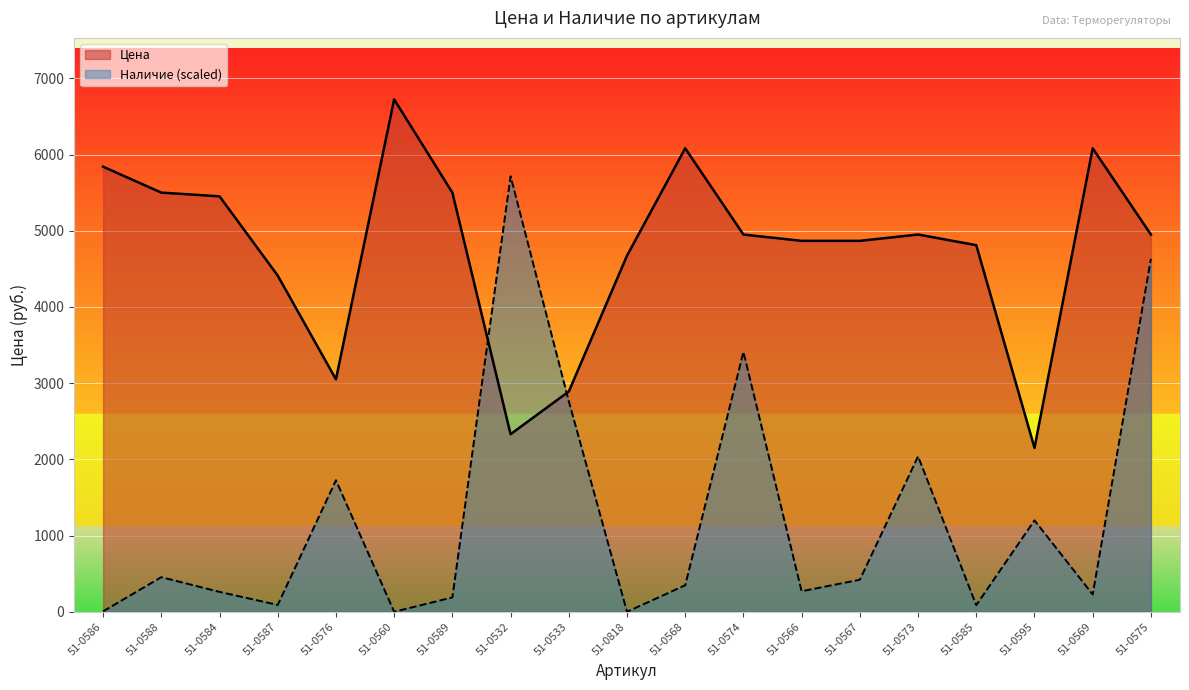

Which series ends up on top after the final intersection of Наличие and Цена?

Цена